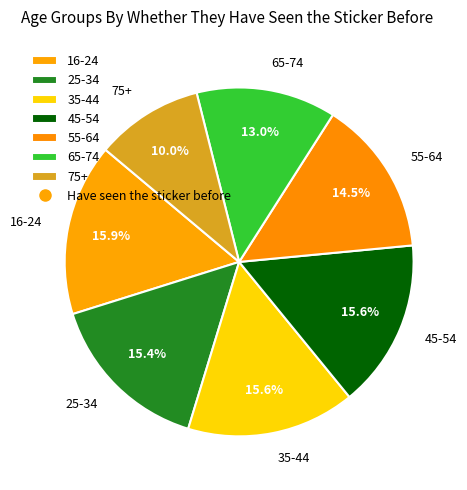

Which has a higher value, 55-64 or 65-74?

55-64